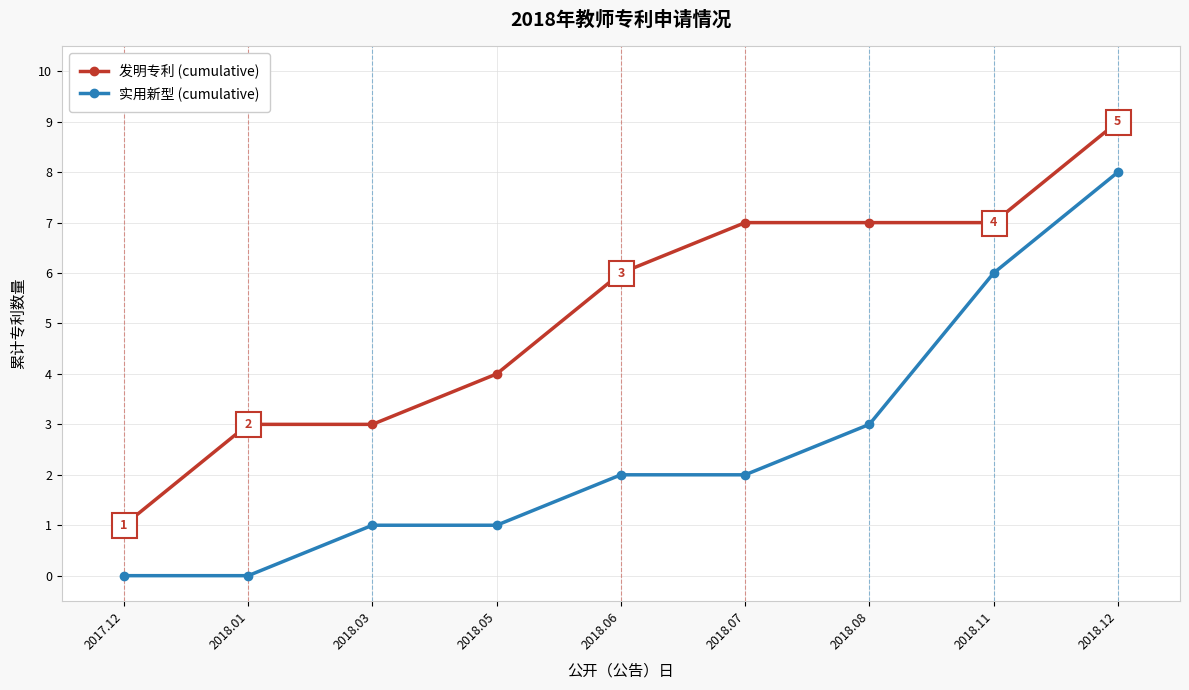

True or false: 发明专利 (cumulative) and 实用新型 (cumulative) cross at least once.

False